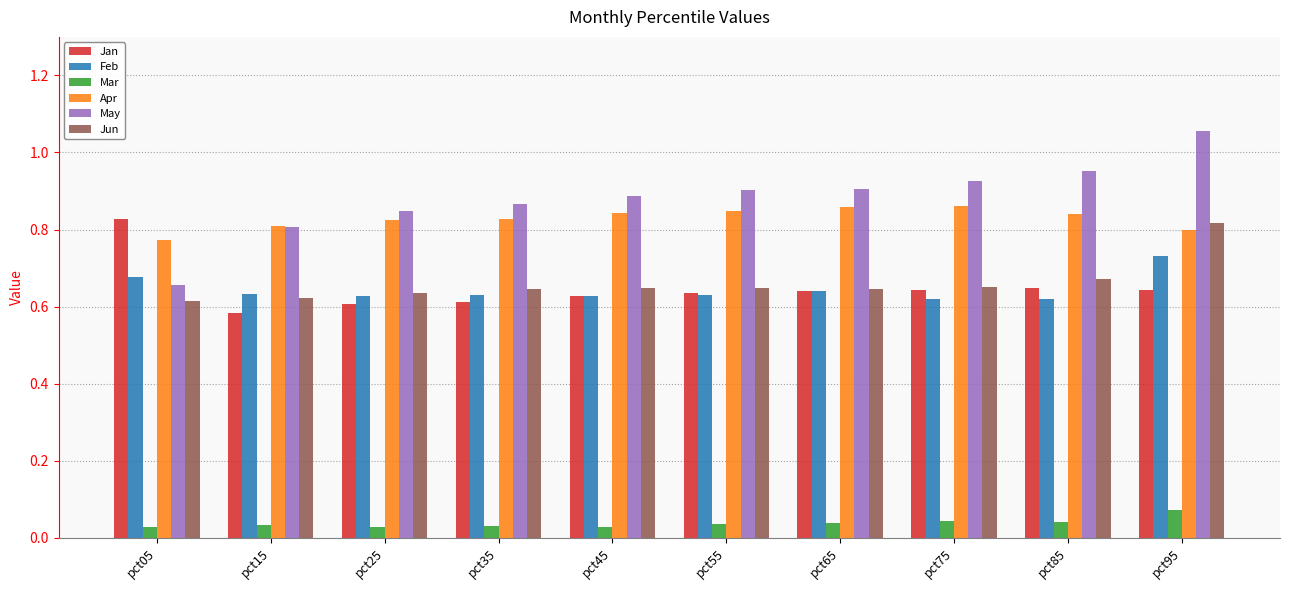

At which category does the chart reach its peak across all series?

pct95